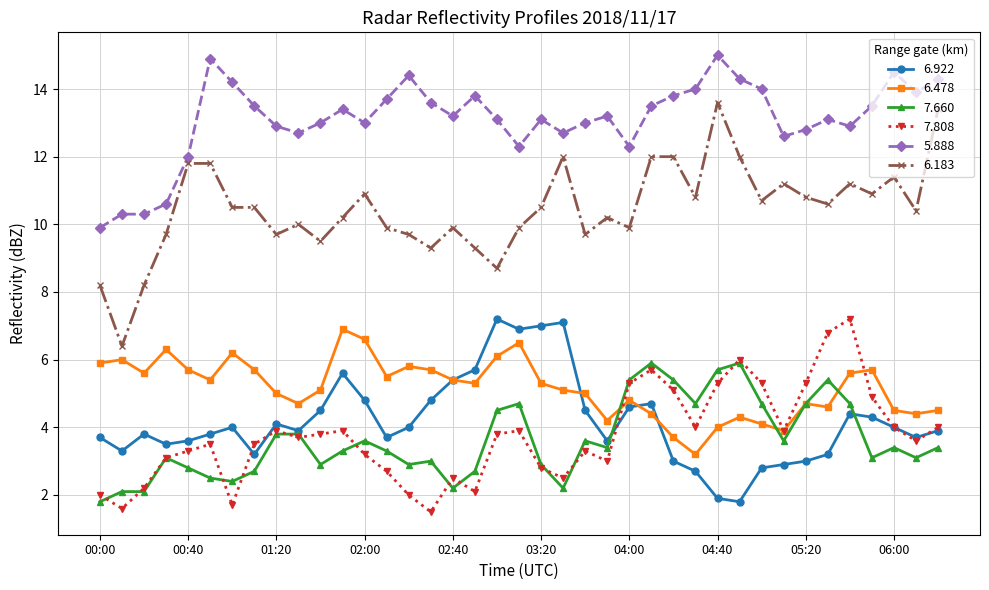

True or false: 5.888 and 6.922 cross at least once.

False